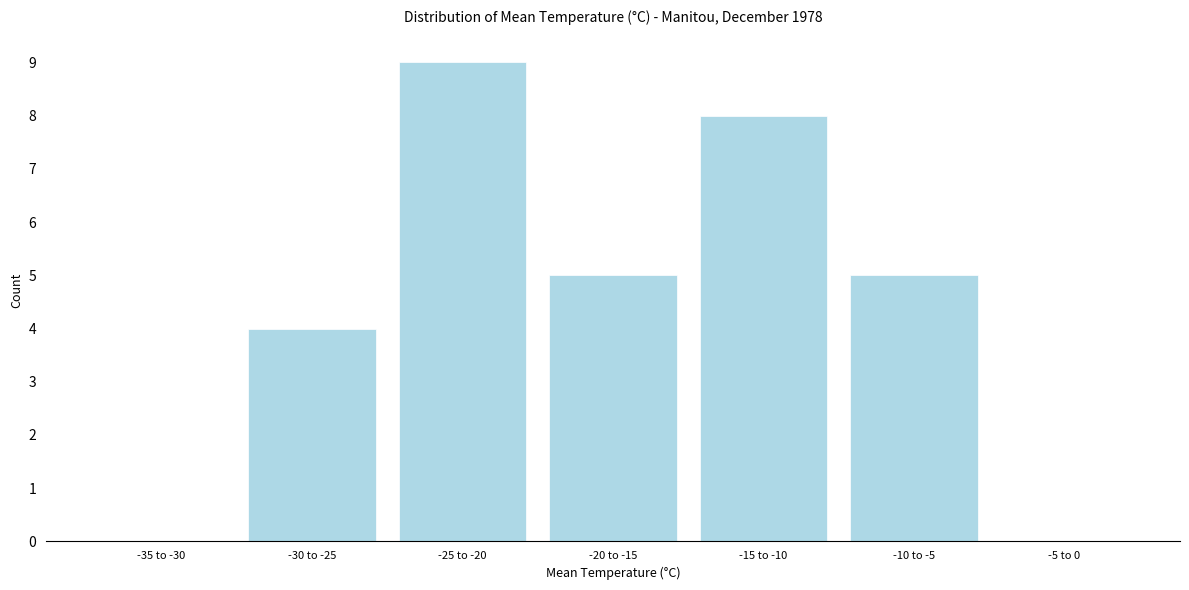

Reading left to right, transcribe all the data shown in this chart.

-35 to -30=0	-30 to -25=4	-25 to -20=9	-20 to -15=5	-15 to -10=8	-10 to -5=5	-5 to 0=0